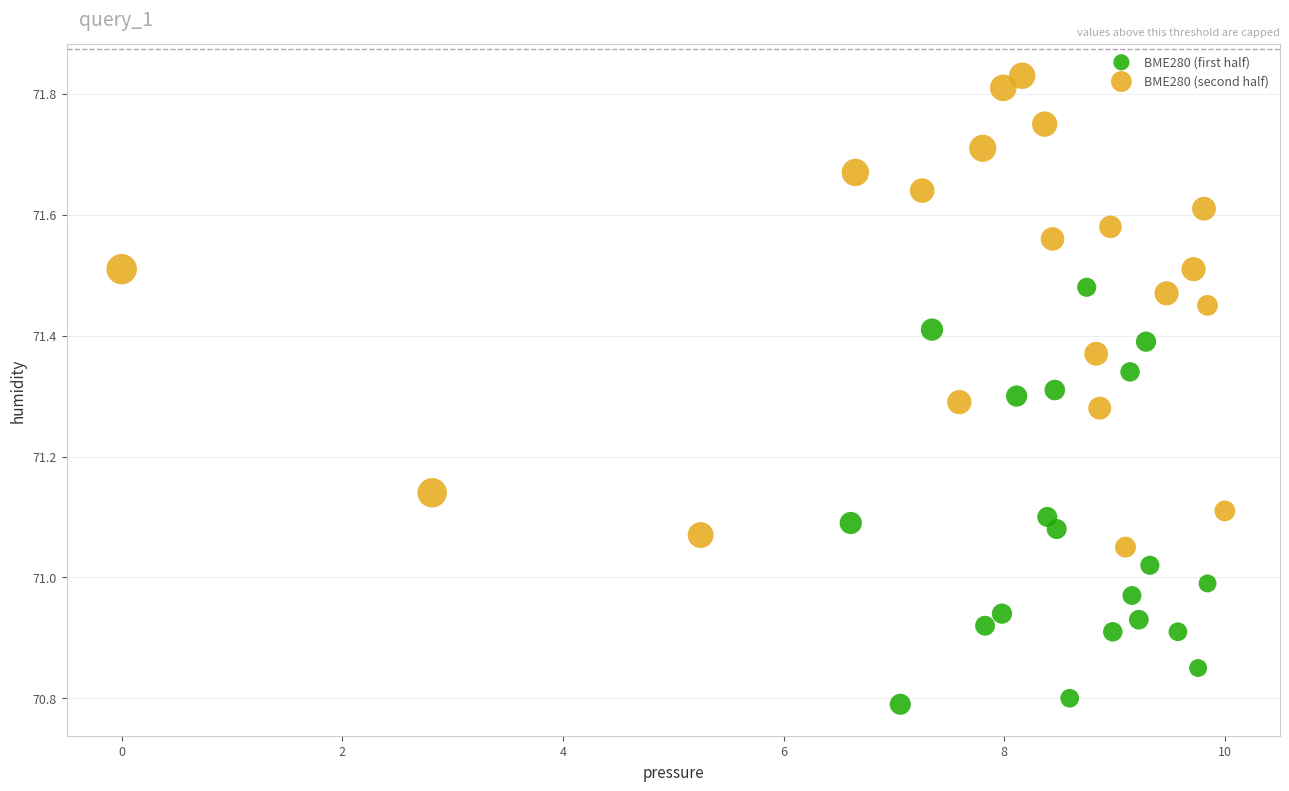

What are all the series names shown in the legend?

BME280 (first half), BME280 (second half)